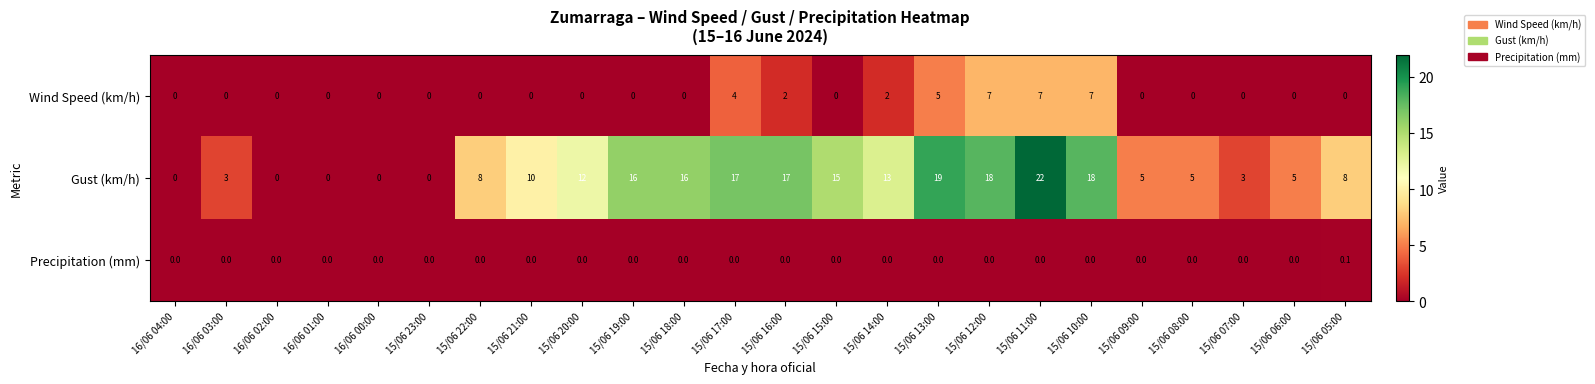

What is the total value across all series at 15/06 15:00?

15.0